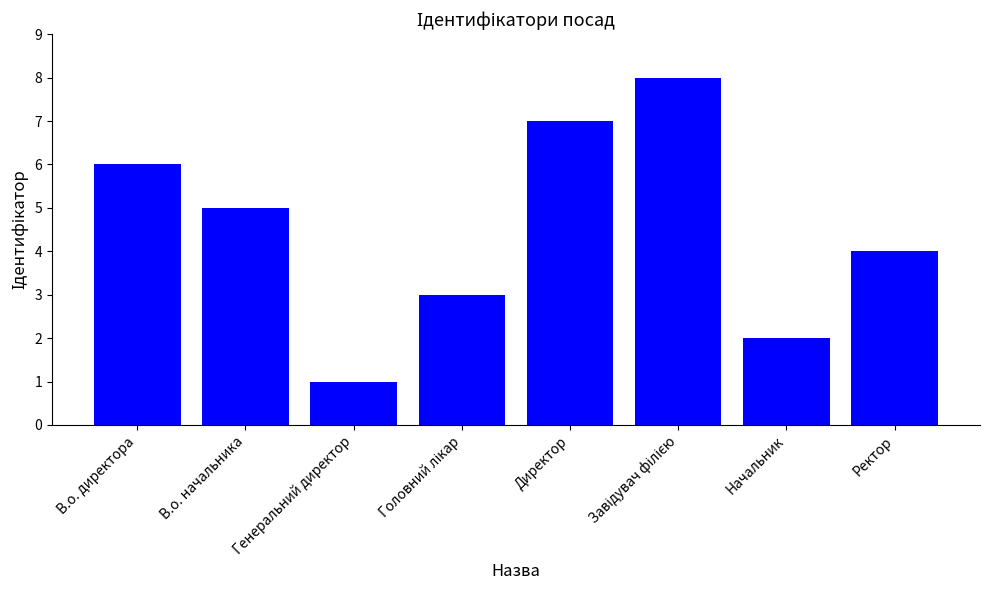

Which label corresponds to the smallest value in the chart?

Генеральний директор